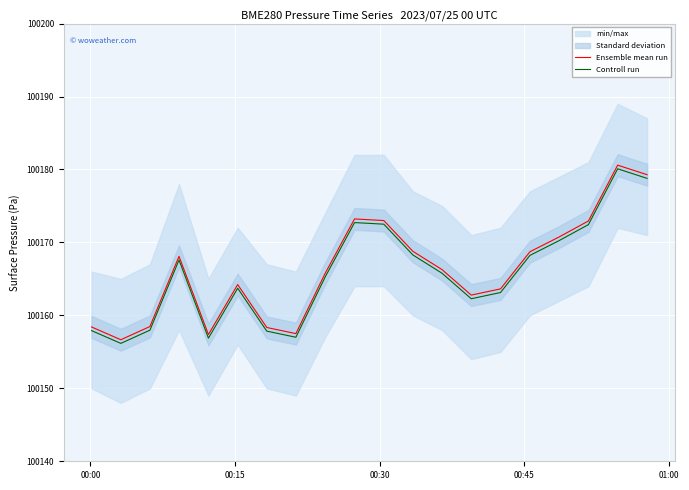

What is the greatest value displayed?

100180.6